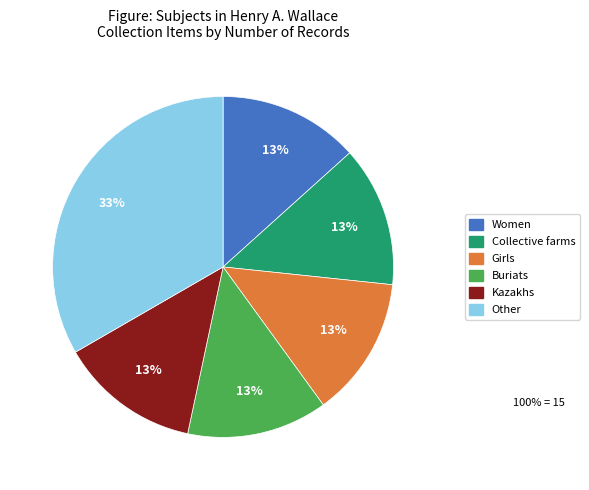

Is it true that Other is 22% of the pie?

False